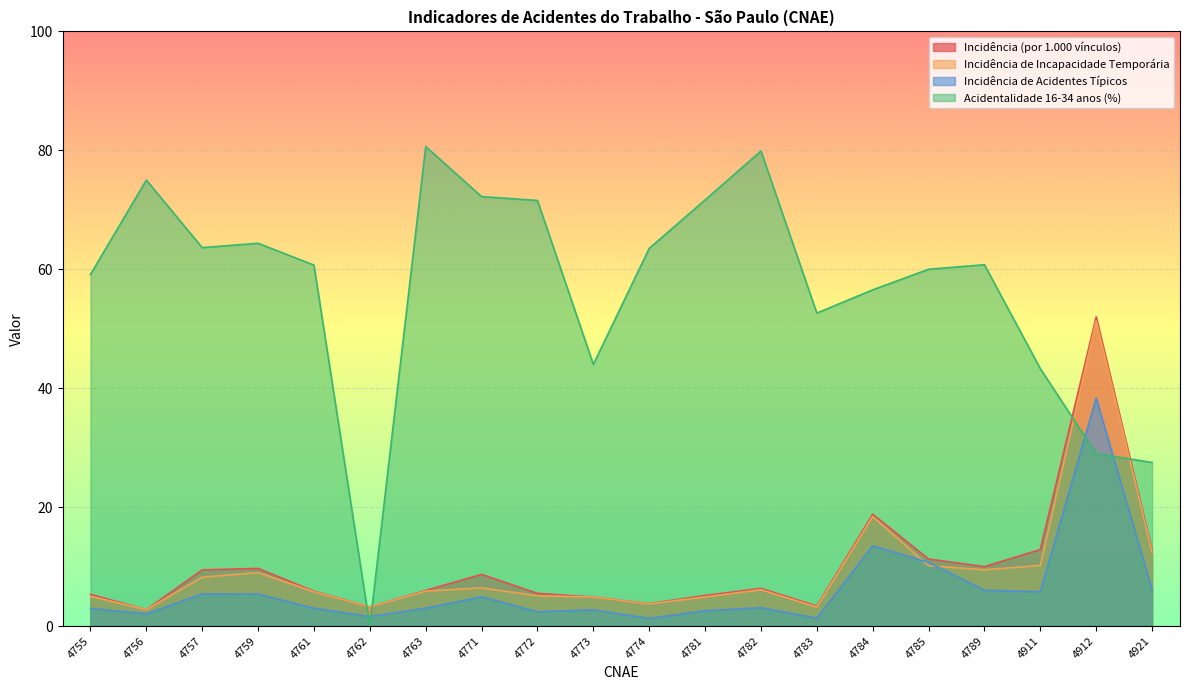

Which series has the largest total across all categories?

Acidentalidade 16-34 anos (%)